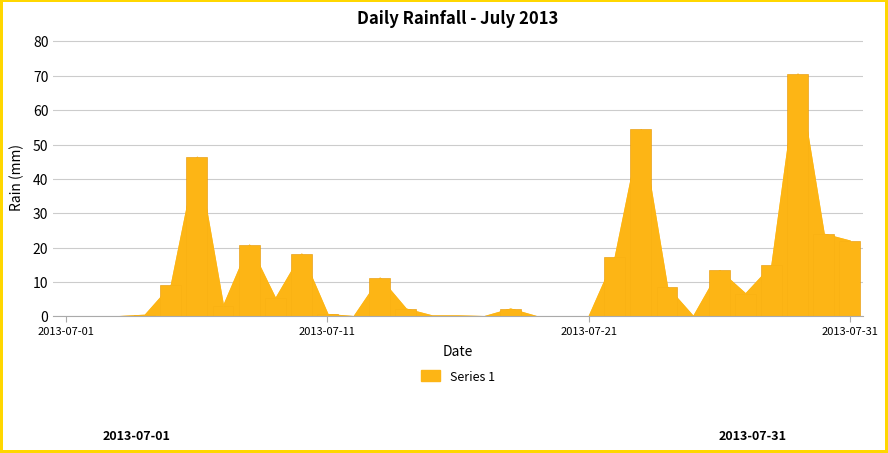

What is the difference between the maximum and minimum values?

70.6